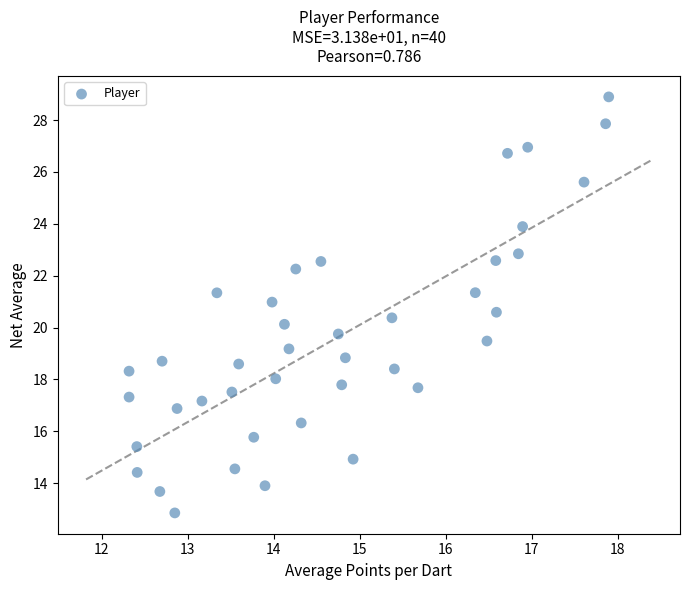

What is the range of X values (max minus min)?

5.6